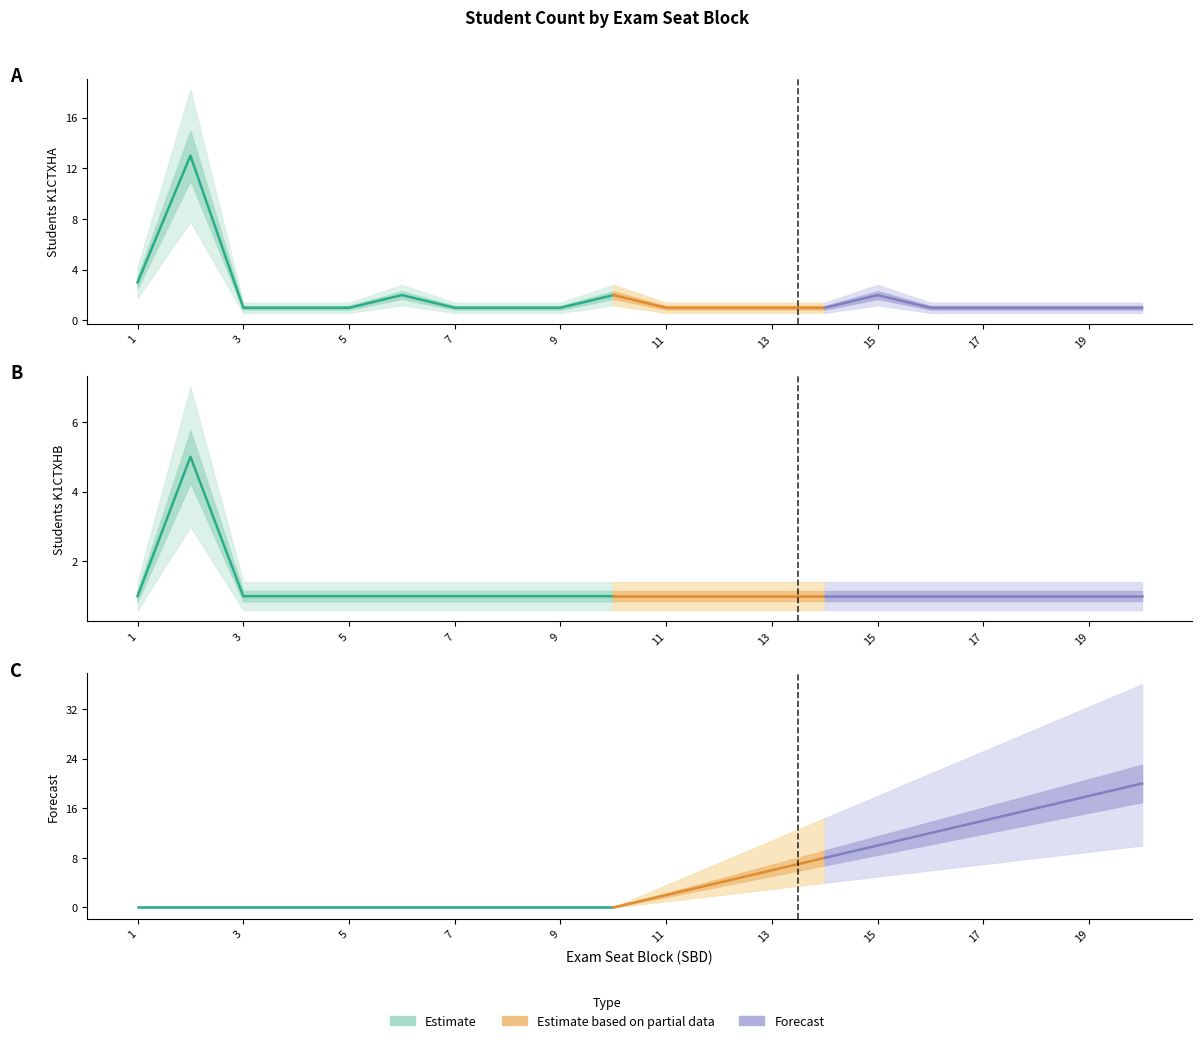

At 6, list the series in order from smallest to largest.

Forecast, K1CTXHB, K1CTXHA